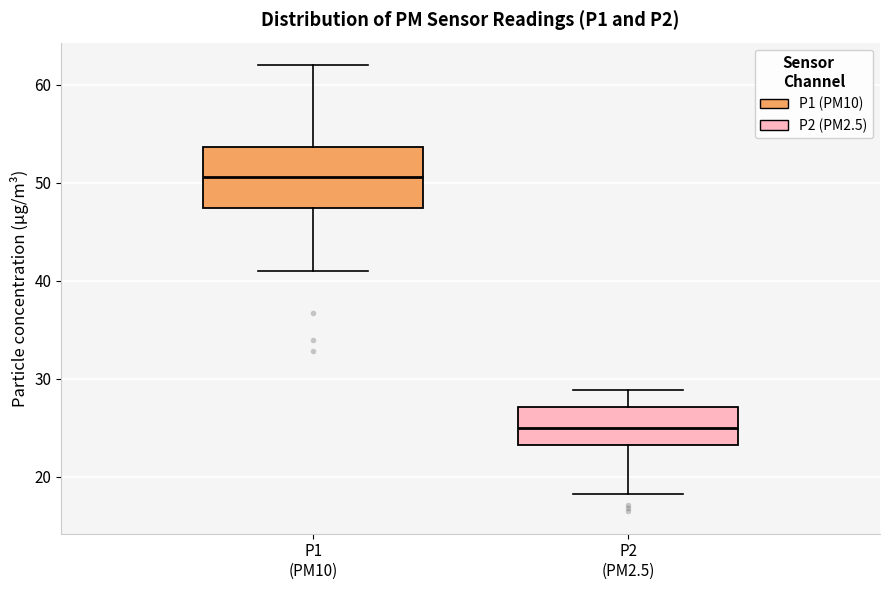

Where does the lower whisker of the box for P1 (PM10) end on the y-axis? The values are not printed on the chart, so give them approximately, as read against the axis.

41